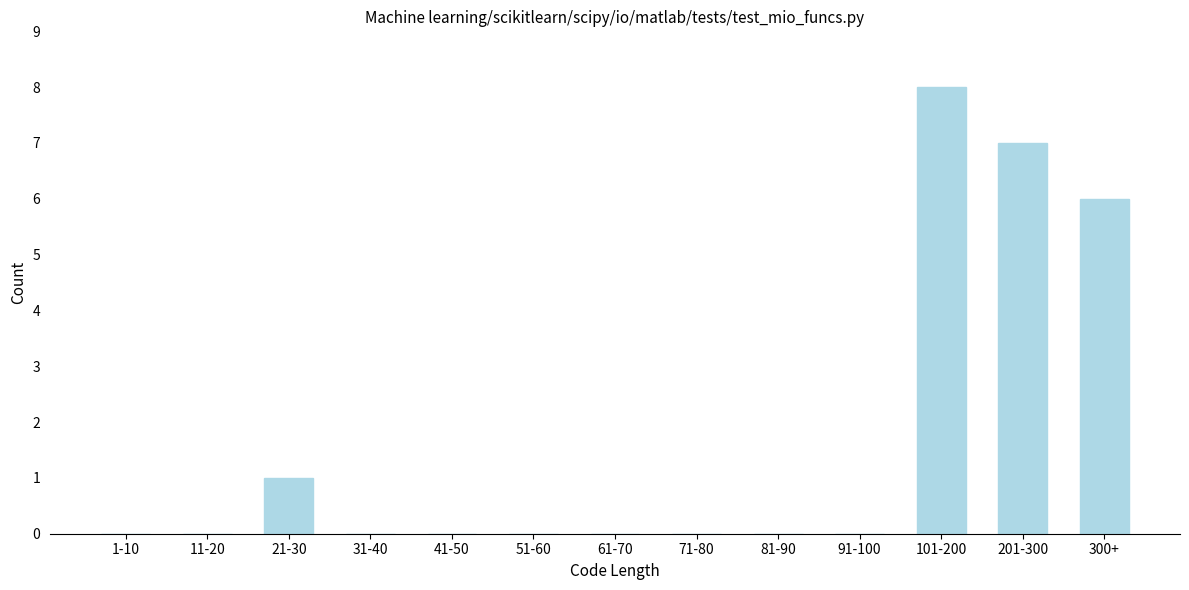

Reading left to right, what are all the values shown in this chart?

1-10=0	11-20=0	21-30=1	31-40=0	41-50=0	51-60=0	61-70=0	71-80=0	81-90=0	91-100=0	101-200=8	201-300=7	300+=6